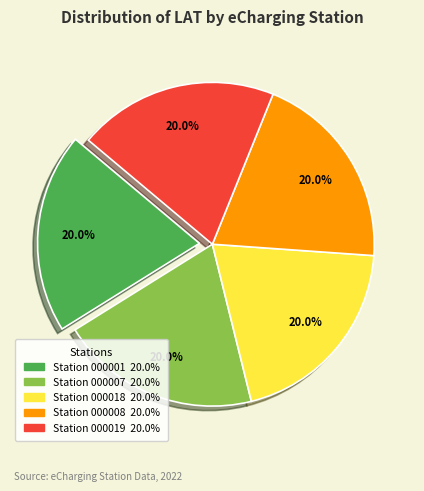

Is there any slice that represents more than half of the pie?

No